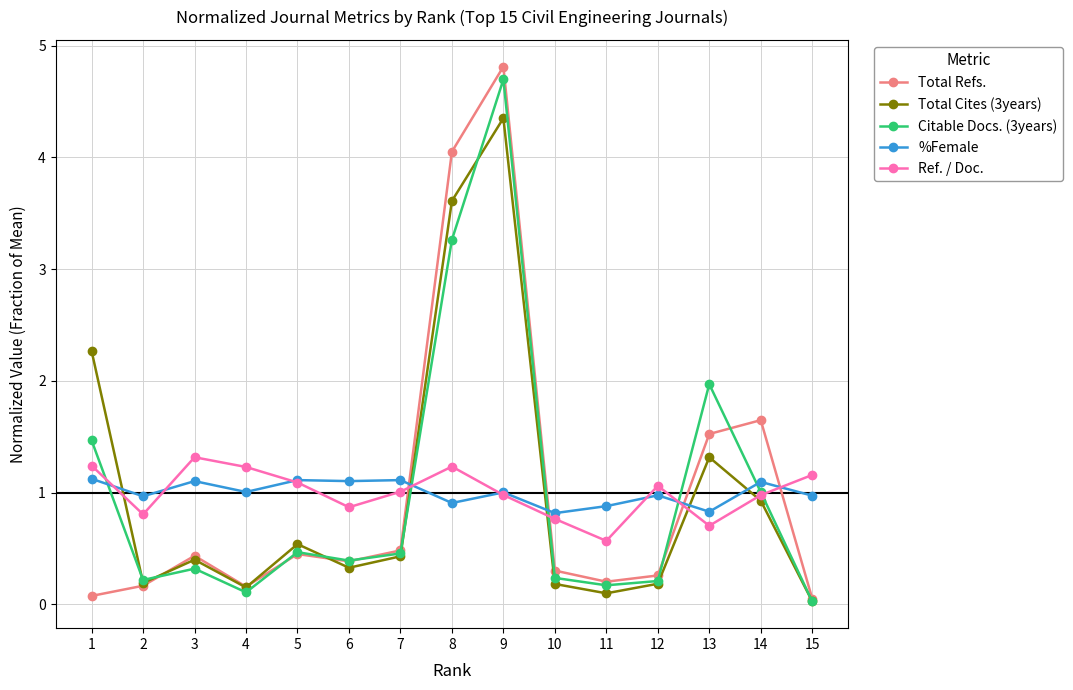

Which series changed the most between 6 and 9?

Total Refs.